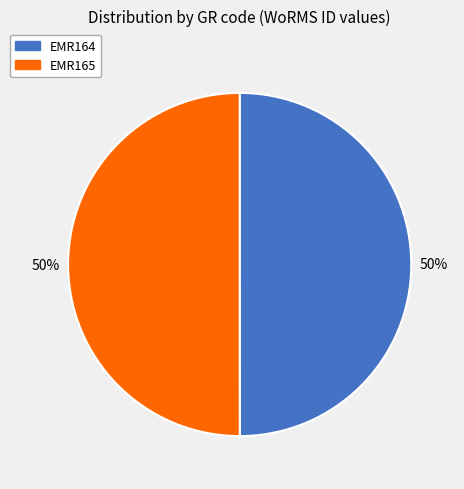

Is it true that EMR165 is 50% of the pie?

True